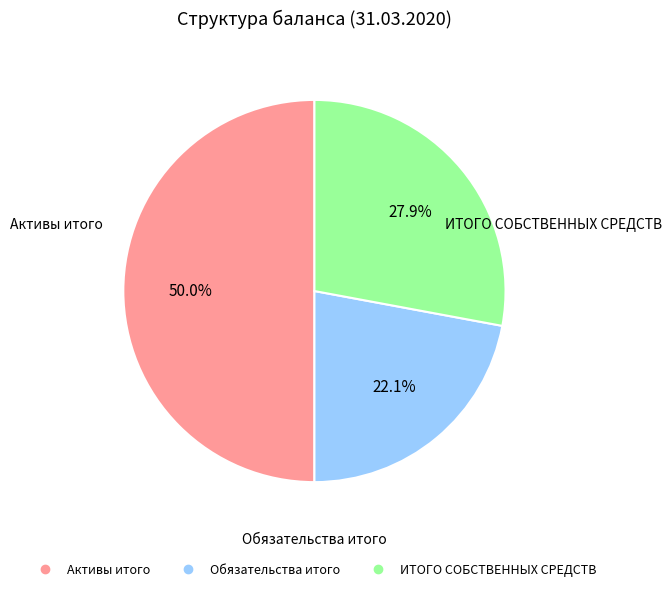

To the nearest percent, what is the difference between the largest and smallest slice percentages?

28%